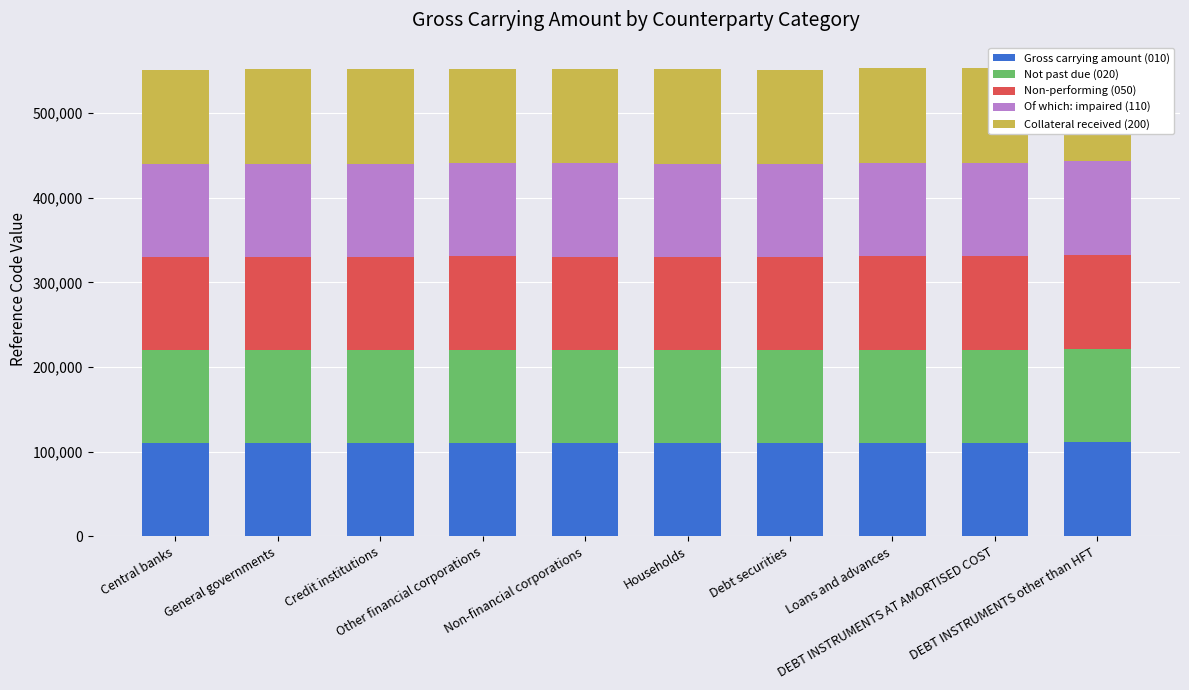

What is the label of the 5th bar from the right?

Households